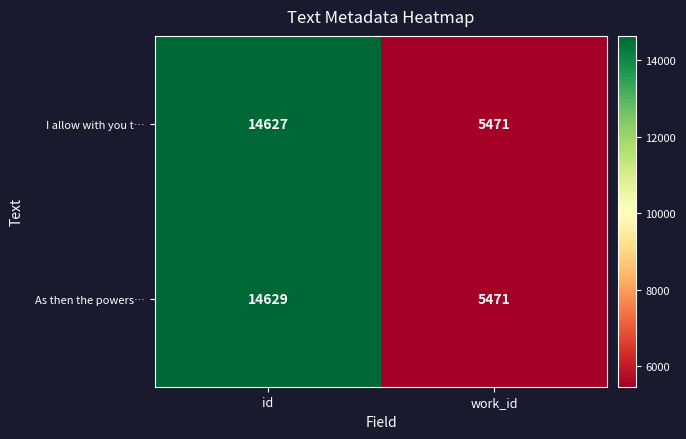

Reading left to right, list all the values displayed in this chart.

I allow with you t…: id=14627	work_id=5471
As then the powers…: id=14629	work_id=5471